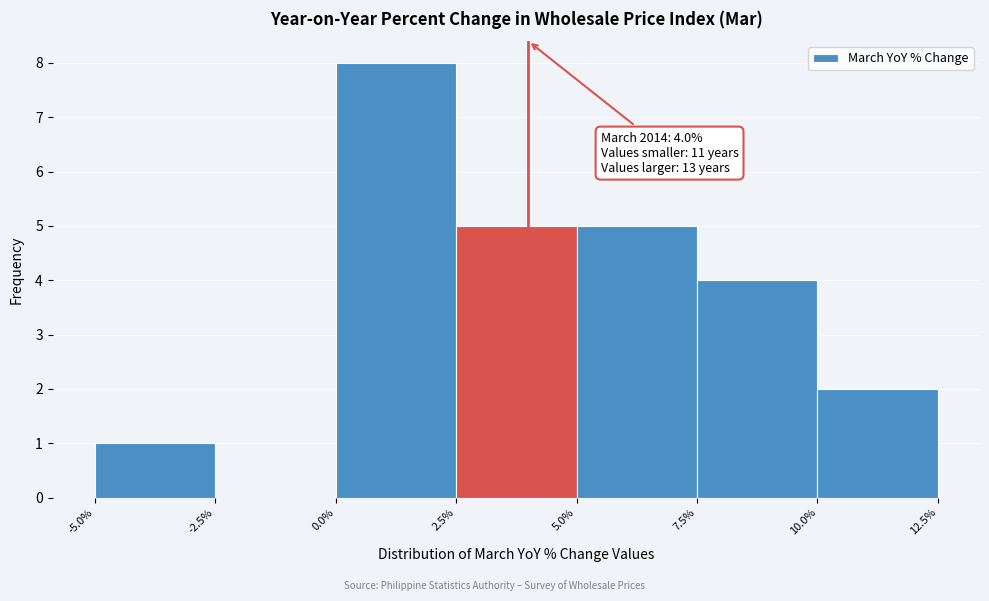

Over which range of the x-axis is the bar tallest?

0.0% to 2.5%